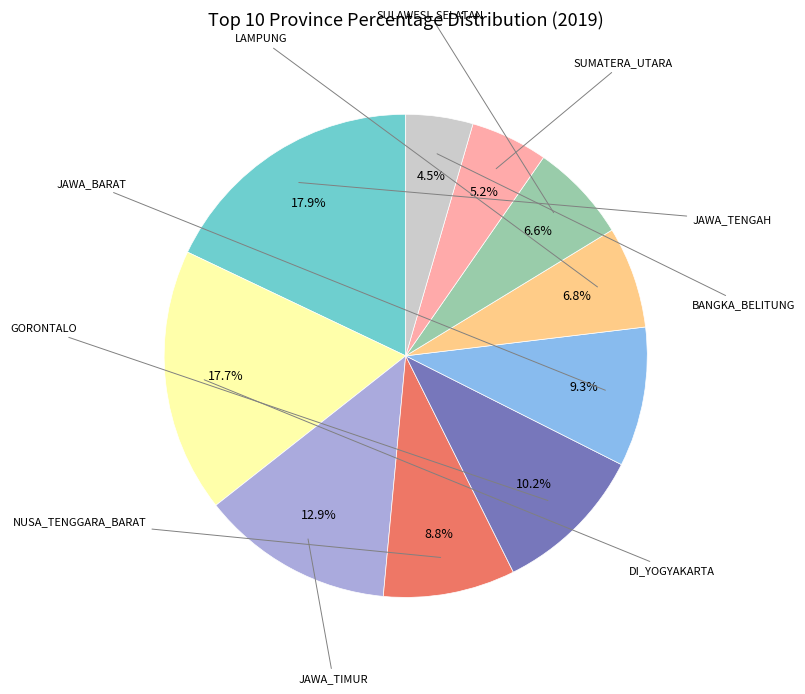

Does any single category account for the majority?

No